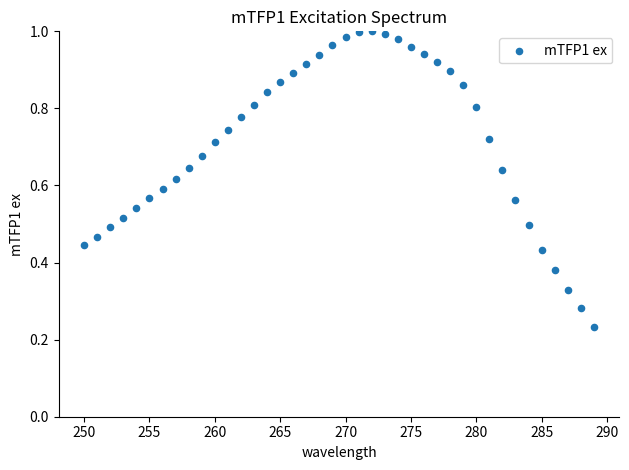

What is the range of X values (max minus min)?

39.0